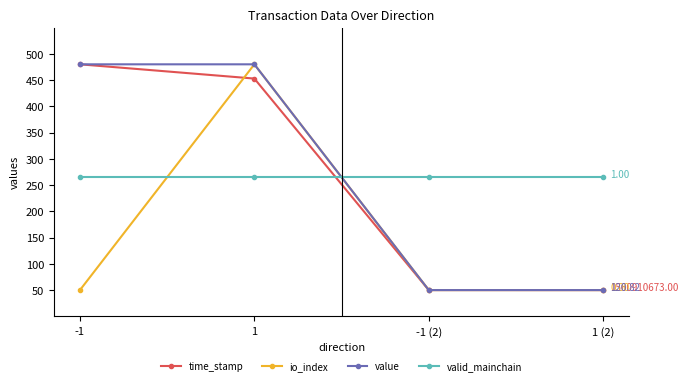

What is the minimum value for io_index?

50.0